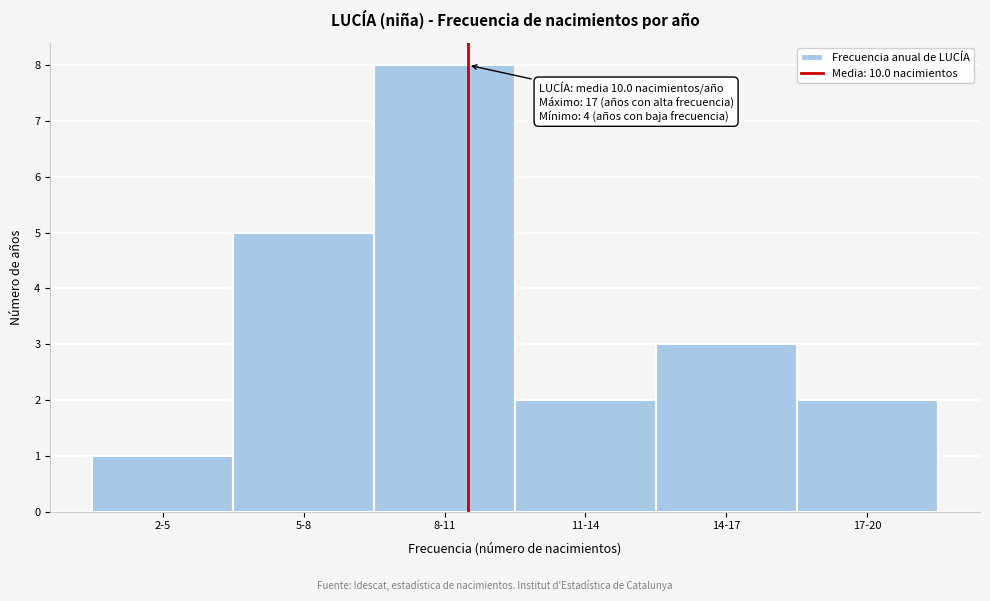

Reading left to right, list all the values displayed in this chart.

1	5	8	2	3	2